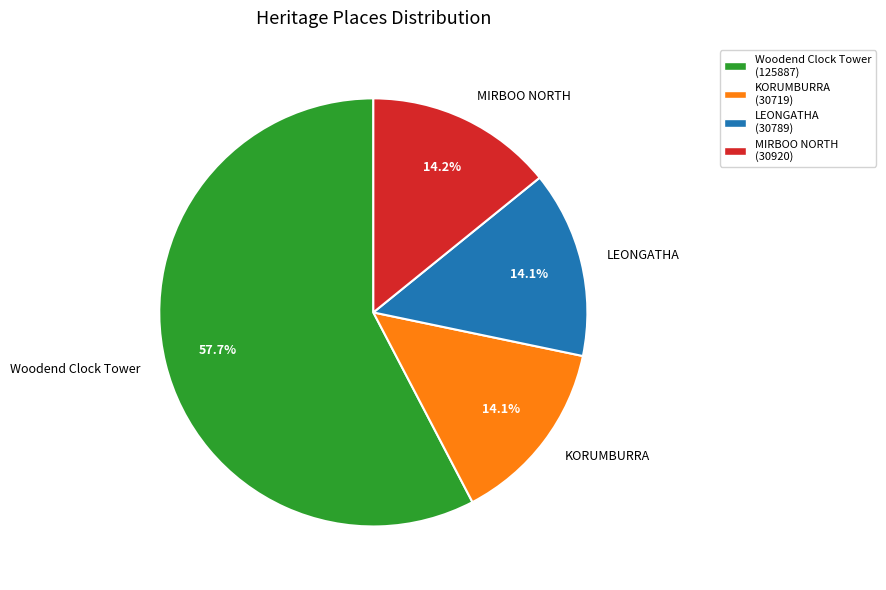

Combined, do Woodend Clock Tower and LEONGATHA account for over 50%?

Yes